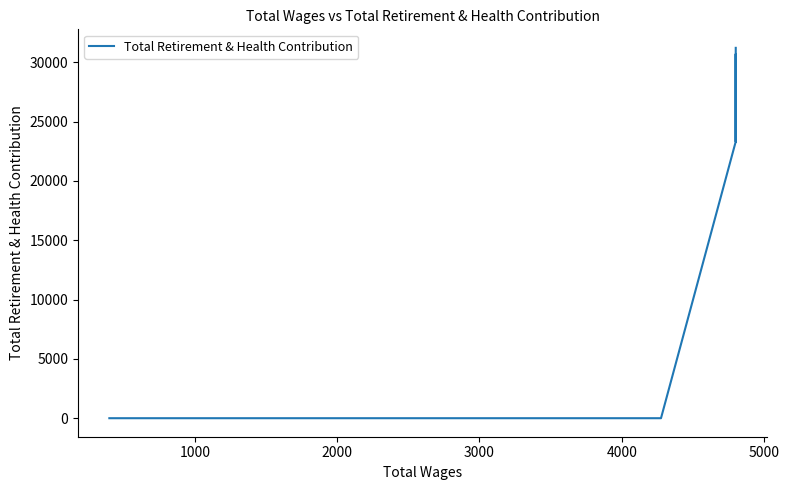

True or false: there are more than 1 points higher than both neighbors.

False